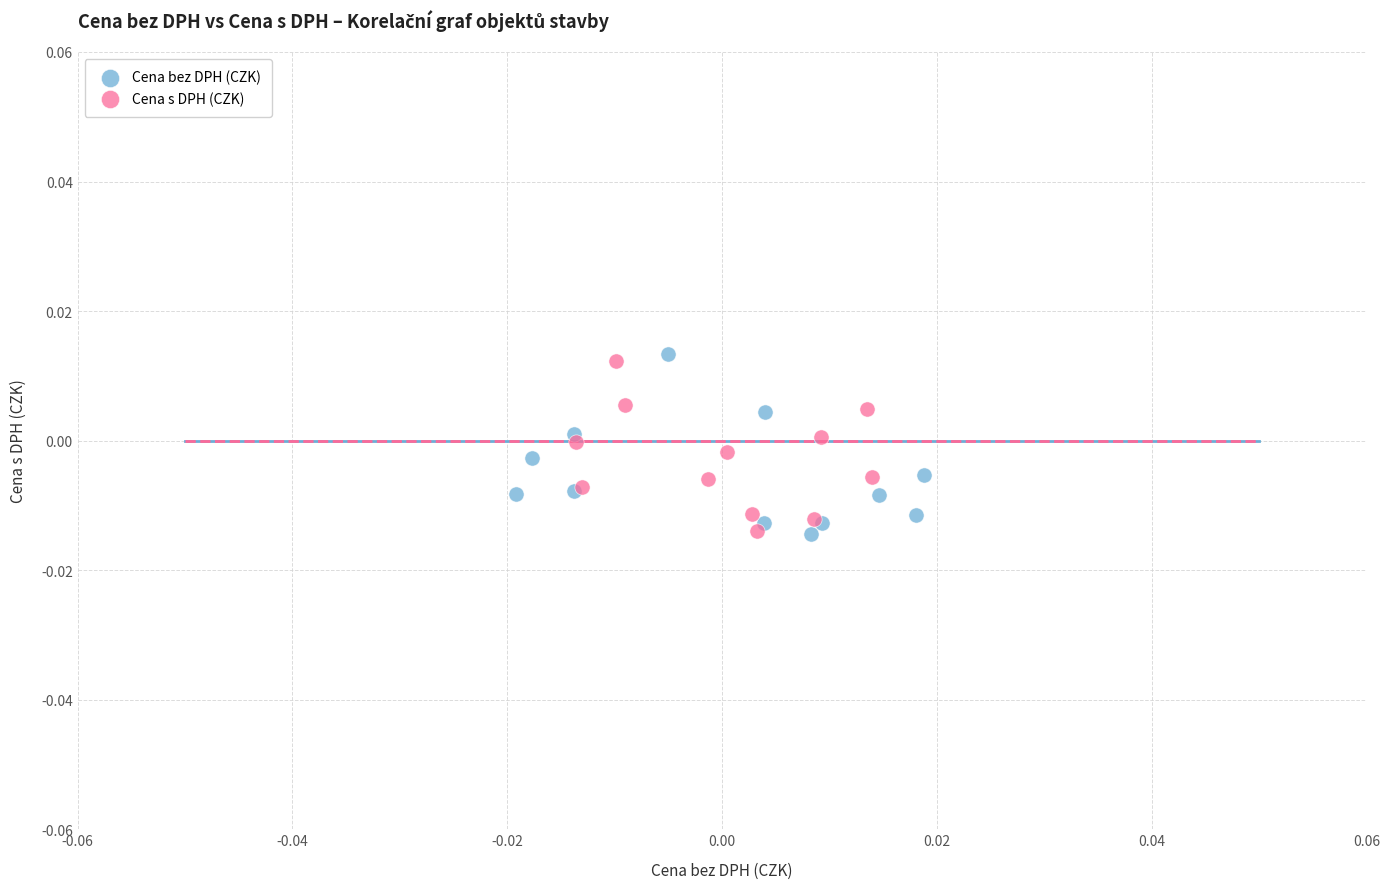

What are all the series names shown in the legend?

Cena bez DPH (CZK), Cena s DPH (CZK)